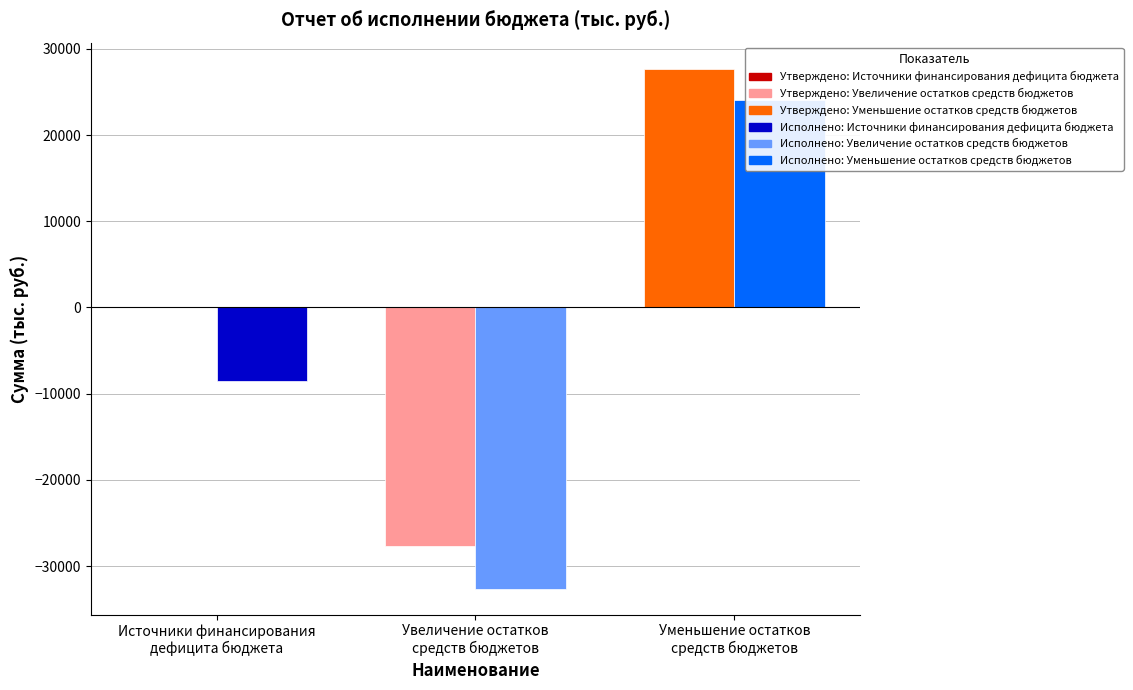

Which series has the largest total across all categories?

Утверждено